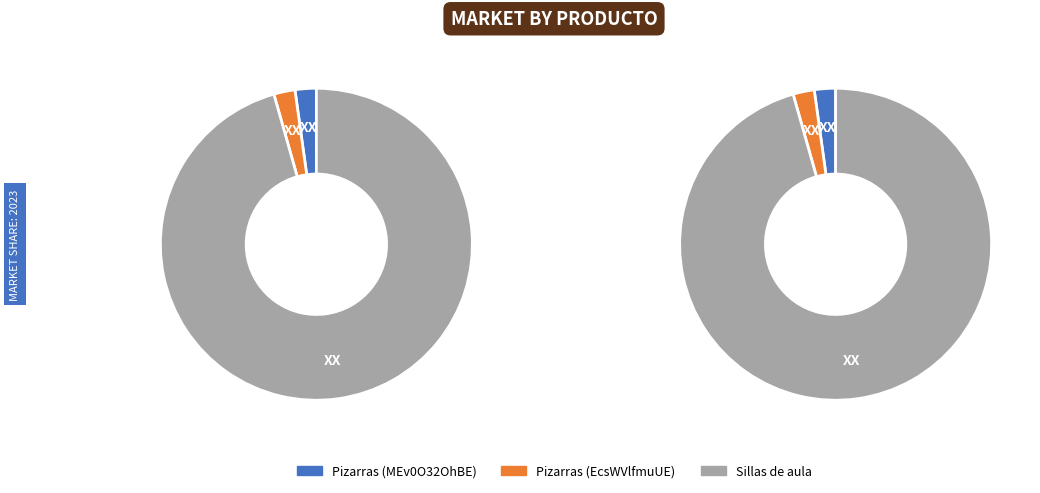

What is the change in value from Pizarras de borrado en seco o accesorios (EcsWVlfmuUE) to Sillas de aula?

+425